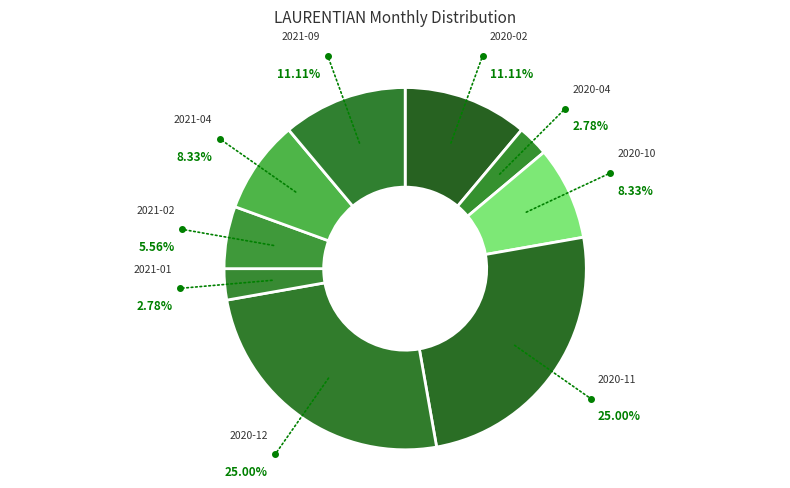

Does 2020-10 account for over 50% of the chart?

No